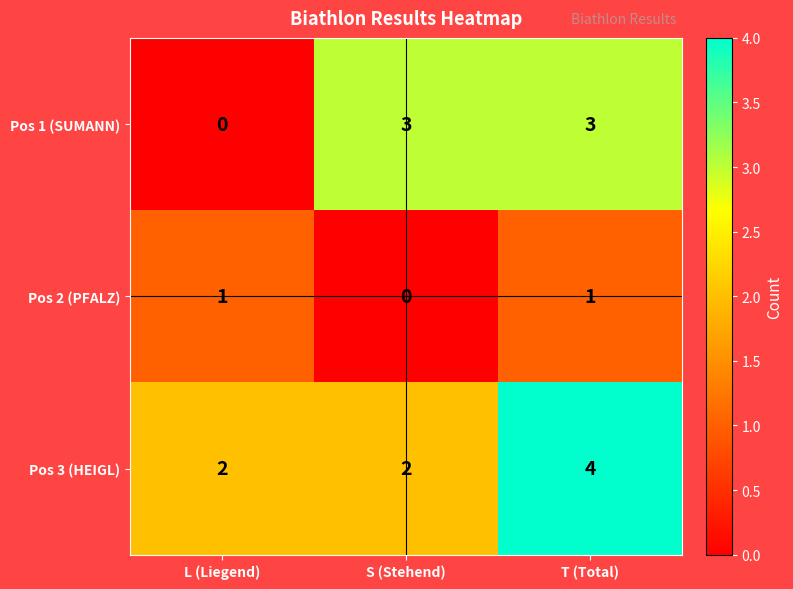

List the series in order of their peak value, lowest first.

Pos 2 (PFALZ), Pos 1 (SUMANN), Pos 3 (HEIGL)